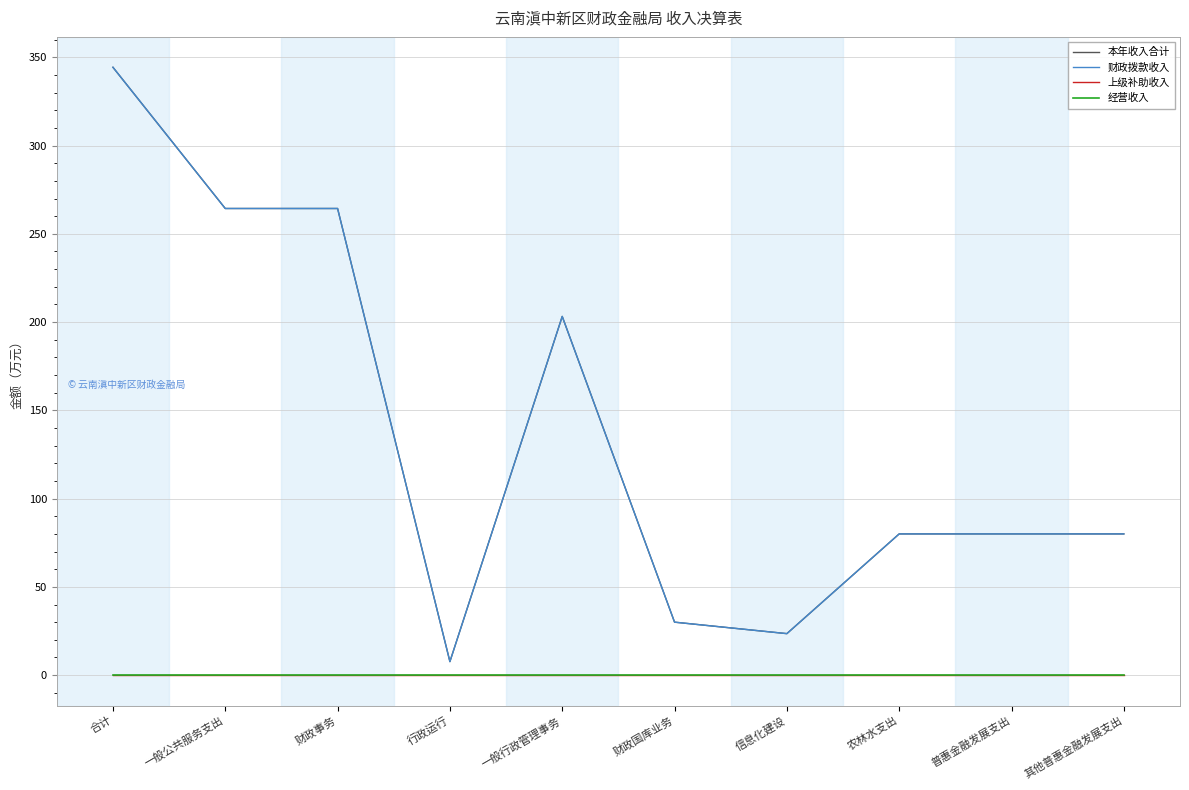

What position from the right is 农林水支出?

3